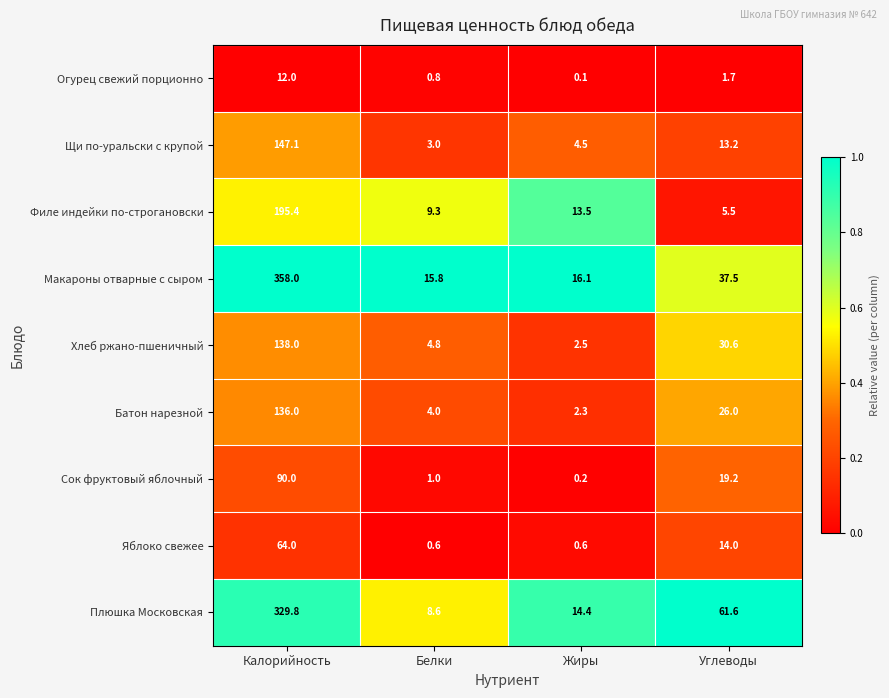

Which category has the highest value across all series?

Калорийность